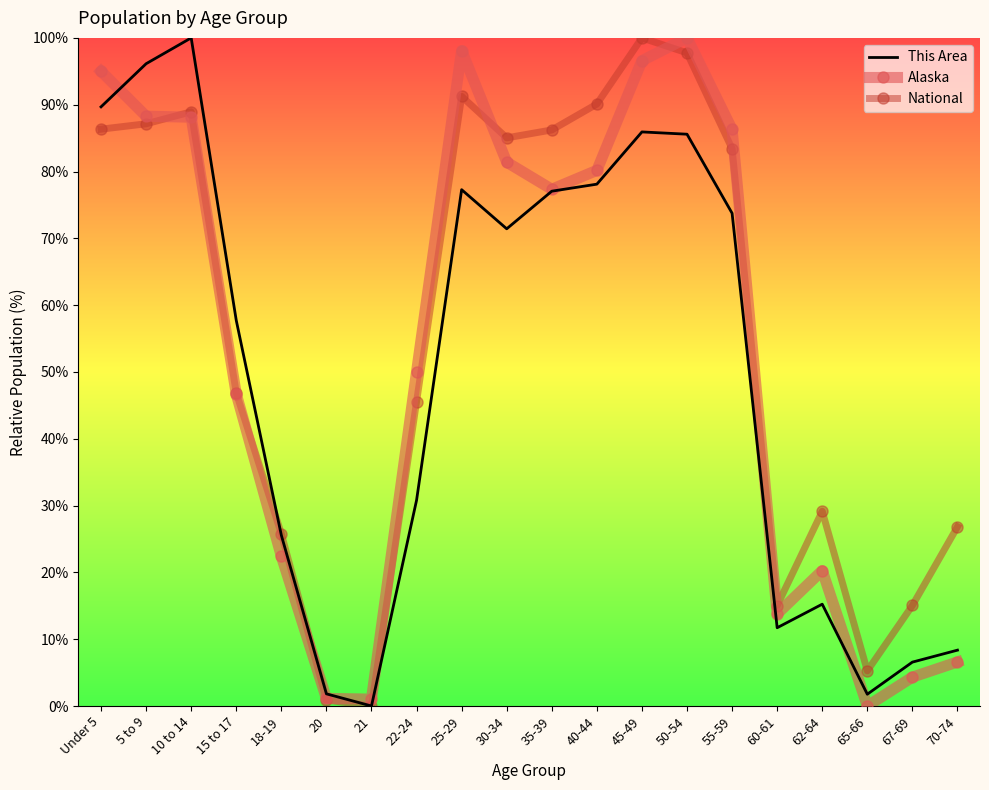

Rank the series by their average value, from highest to lowest.

National, Alaska, This Area